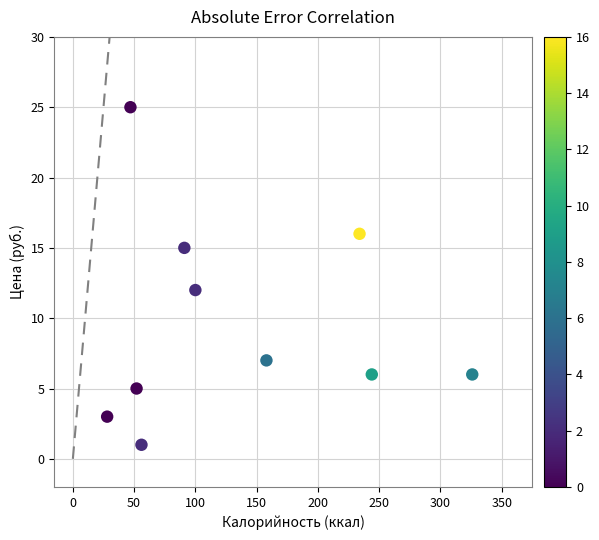

What Y value in the scatter plot is closest to 13?

12